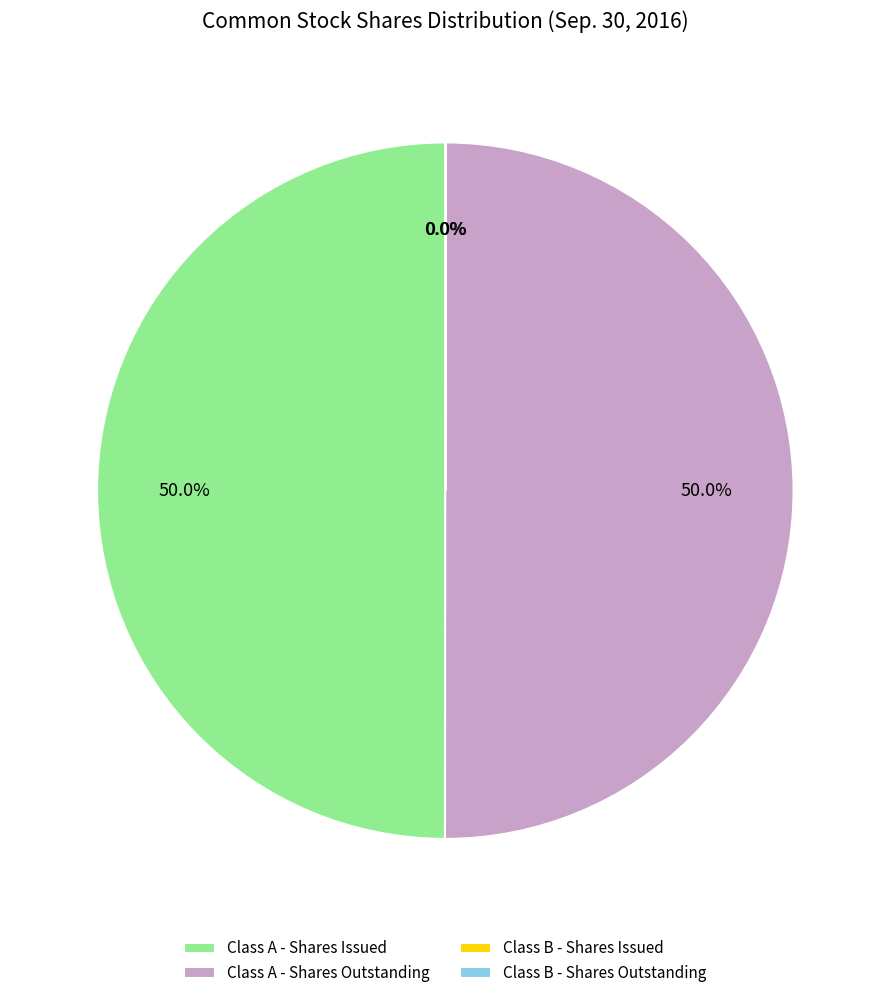

What portion of the pie excludes Class A - Shares Outstanding?

50.0%